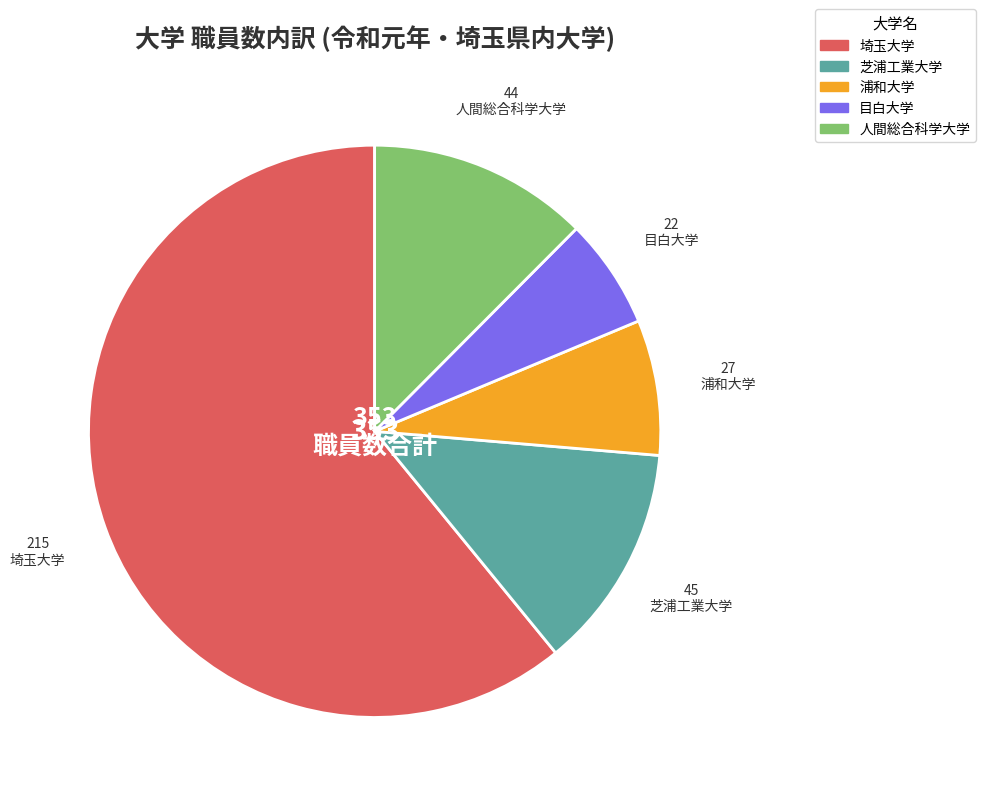

Is there a majority slice in this chart?

Yes